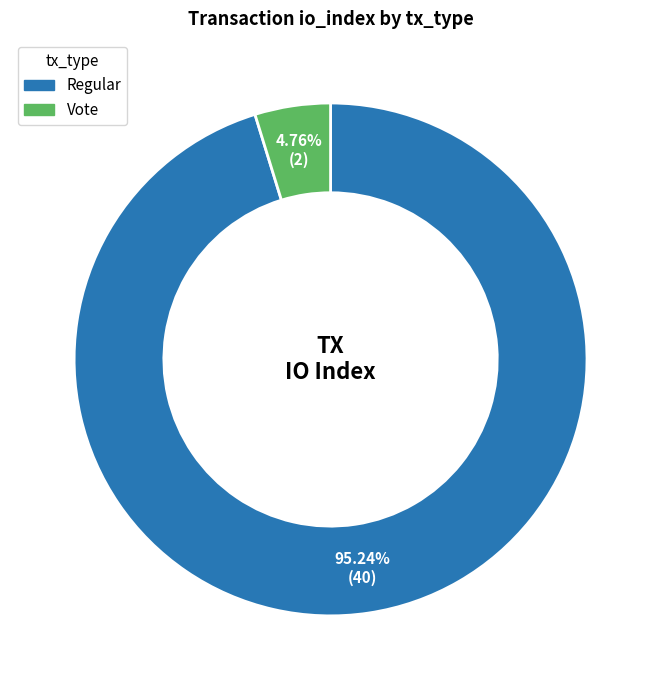

Which has a higher value, Regular or Vote?

Regular